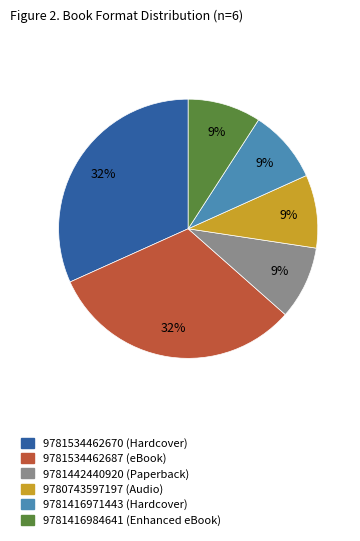

To the nearest percent, what is the difference between the 9781534462670 (Hardcover) and 9781416971443 (Hardcover) slice percentages?

23%